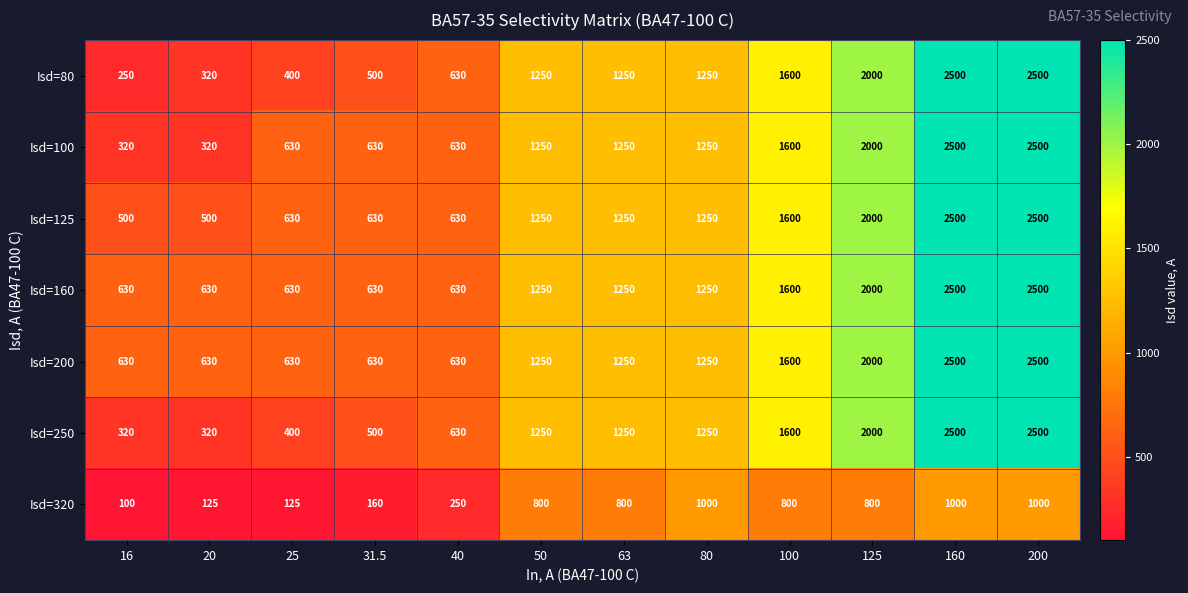

The value of Isd=200 at 40 is 630. True or false?

True